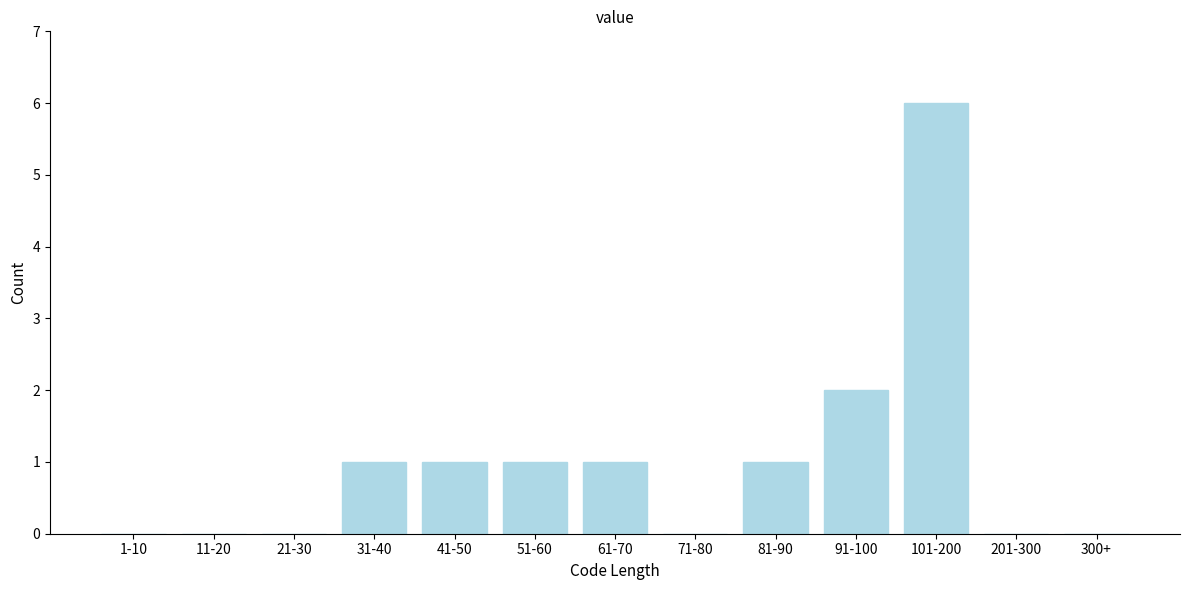

Reading left to right, transcribe all the data shown in this chart.

1-10=0	11-20=0	21-30=0	31-40=1	41-50=1	51-60=1	61-70=1	71-80=0	81-90=1	91-100=2	101-200=6	201-300=0	300+=0